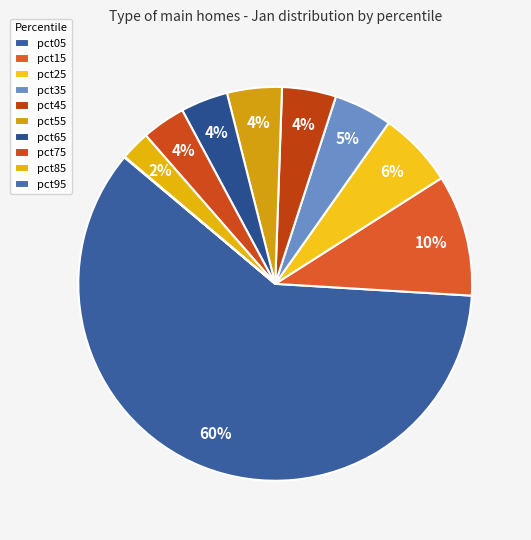

The pct25 slice represents 6% of the pie. True or false?

True